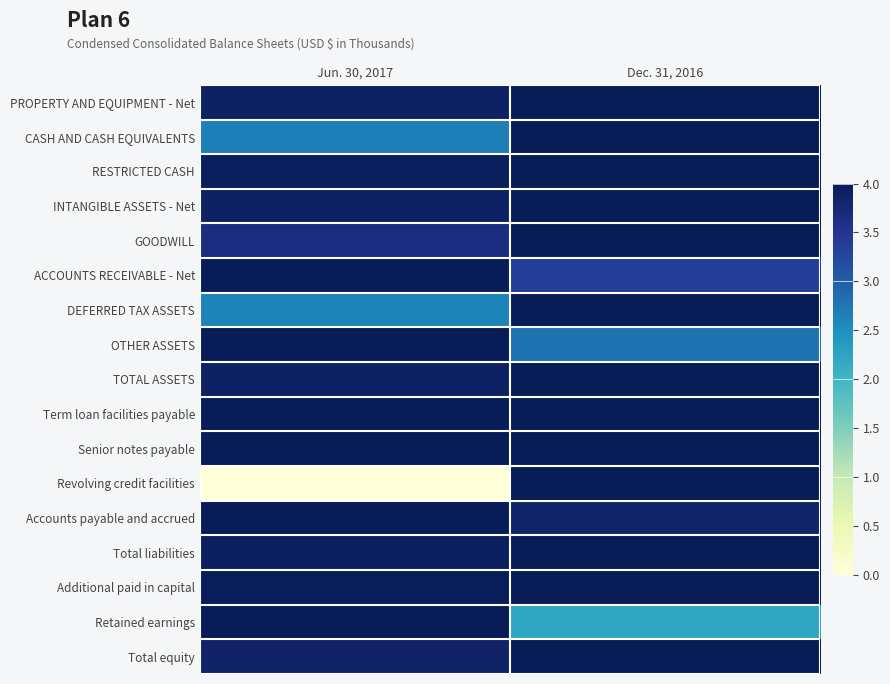

Which has a higher value, Jun. 30, 2017 or Dec. 31, 2016?

Dec. 31, 2016